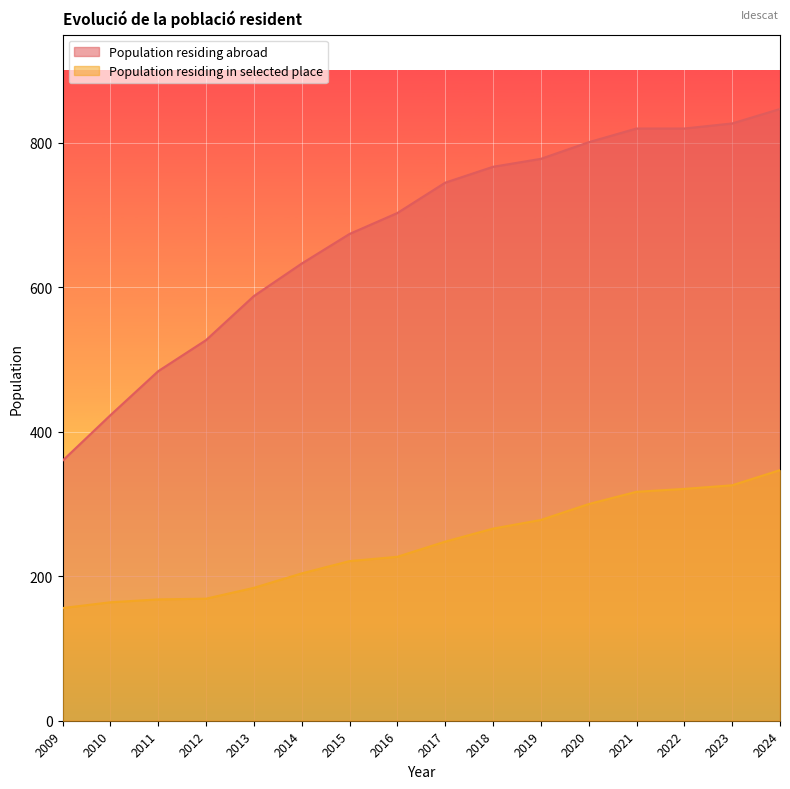

What is the difference between the Population residing abroad values at 2014 and 2021?

187